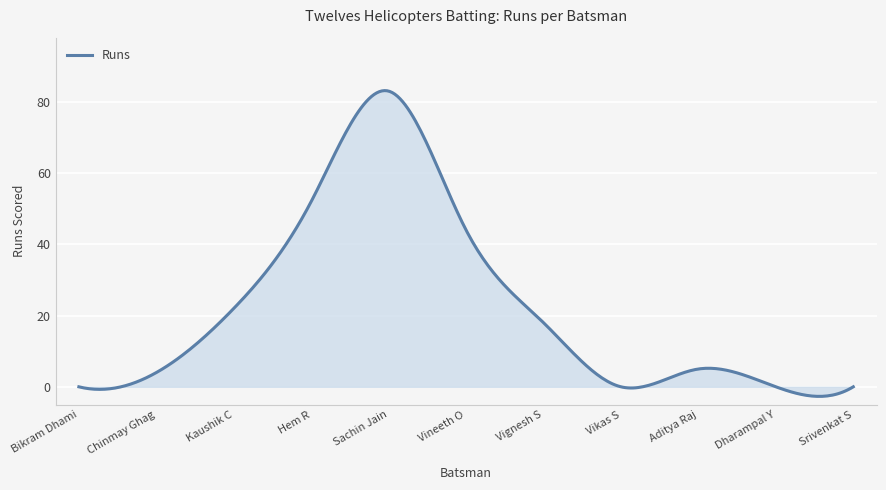

What is the difference between the maximum and minimum values?

85.8